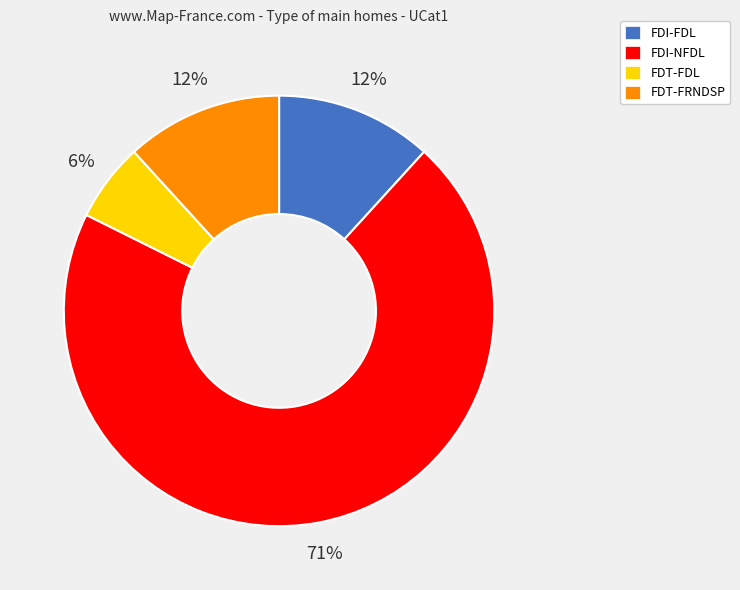

To the nearest percent, what percentage of the pie is FDI-FDL?

12%